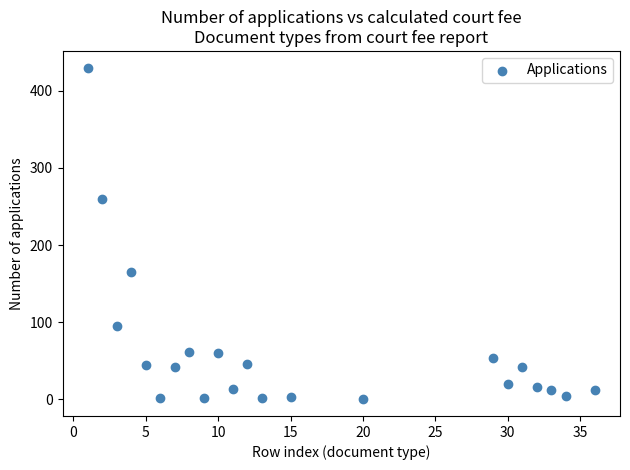

What Y value in the scatter plot is closest to 215?

260